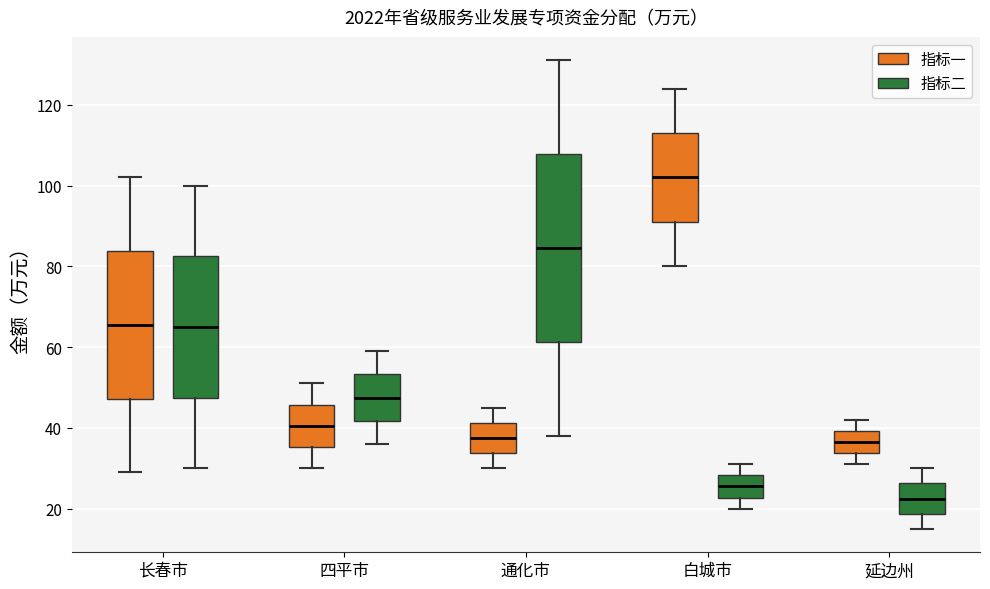

Reading left to right, read every box against the y-axis: the position of its median line, the range the box covers, and the ends of its whiskers. The values are not printed on the chart, so give them approximately, as read against the axis.

长春市 (指标一): median 66, box 48 to 84, whiskers 30 to 102
长春市 (指标二): median 66, box 48 to 82, whiskers 30 to 100
四平市 (指标一): median 40, box 36 to 46, whiskers 30 to 52
四平市 (指标二): median 48, box 42 to 54, whiskers 36 to 60
通化市 (指标一): median 38, box 34 to 42, whiskers 30 to 46
通化市 (指标二): median 84, box 62 to 108, whiskers 38 to 132
白城市 (指标一): median 102, box 92 to 114, whiskers 80 to 124
白城市 (指标二): median 26, box 22 to 28, whiskers 20 to 32
延边州 (指标一): median 36, box 34 to 40, whiskers 32 to 42
延边州 (指标二): median 22, box 18 to 26, whiskers 16 to 30